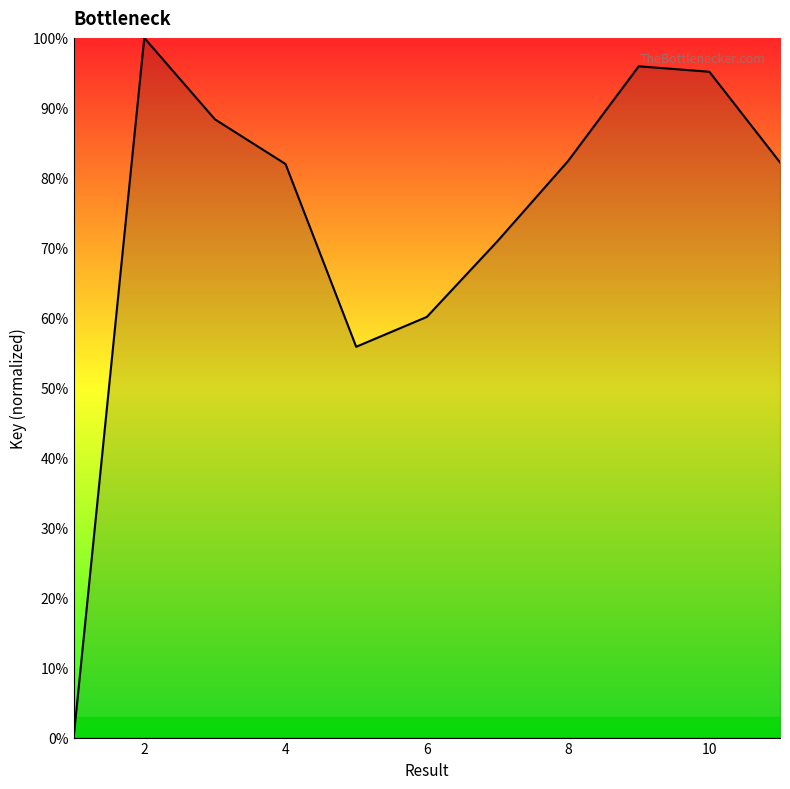

What is the difference between the maximum and minimum values?

1.0